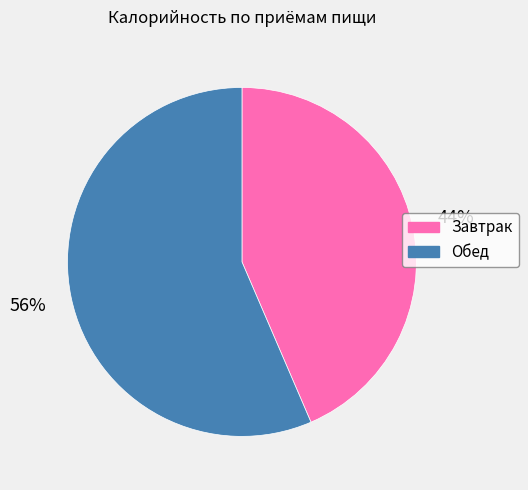

How many segments does this pie chart have?

2